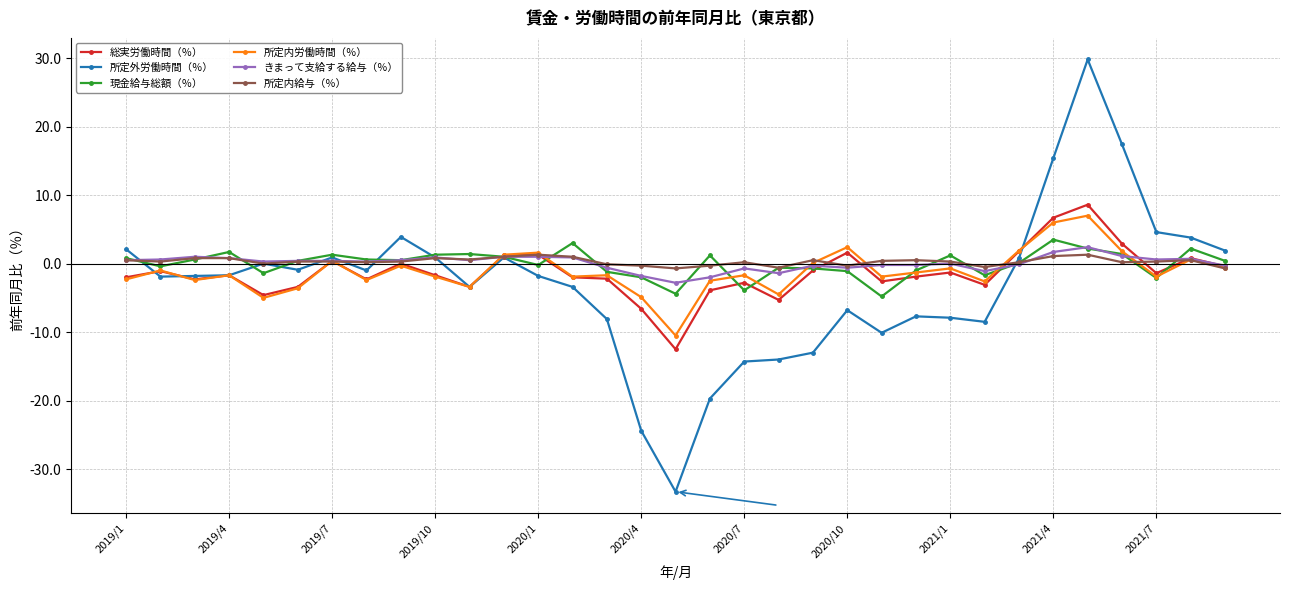

How many data points does each series have?

33